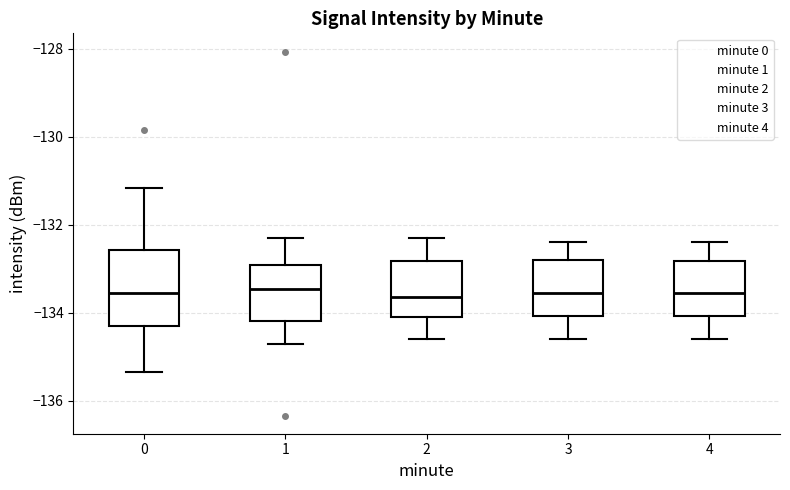

Reading left to right, transcribe this box plot: for each box, give where its median line is, the range the box spans, and where its two whiskers end, as read against the y-axis. The values are not printed on the chart, so give them approximately, as read against the axis.

0: median -133.6, box -134.4 to -132.6, whiskers -135.4 to -131.2
1: median -133.4, box -134.2 to -133.0, whiskers -134.6 to -132.2
2: median -133.6, box -134.0 to -132.8, whiskers -134.6 to -132.2
3: median -133.6, box -134.0 to -132.8, whiskers -134.6 to -132.4
4: median -133.6, box -134.0 to -132.8, whiskers -134.6 to -132.4